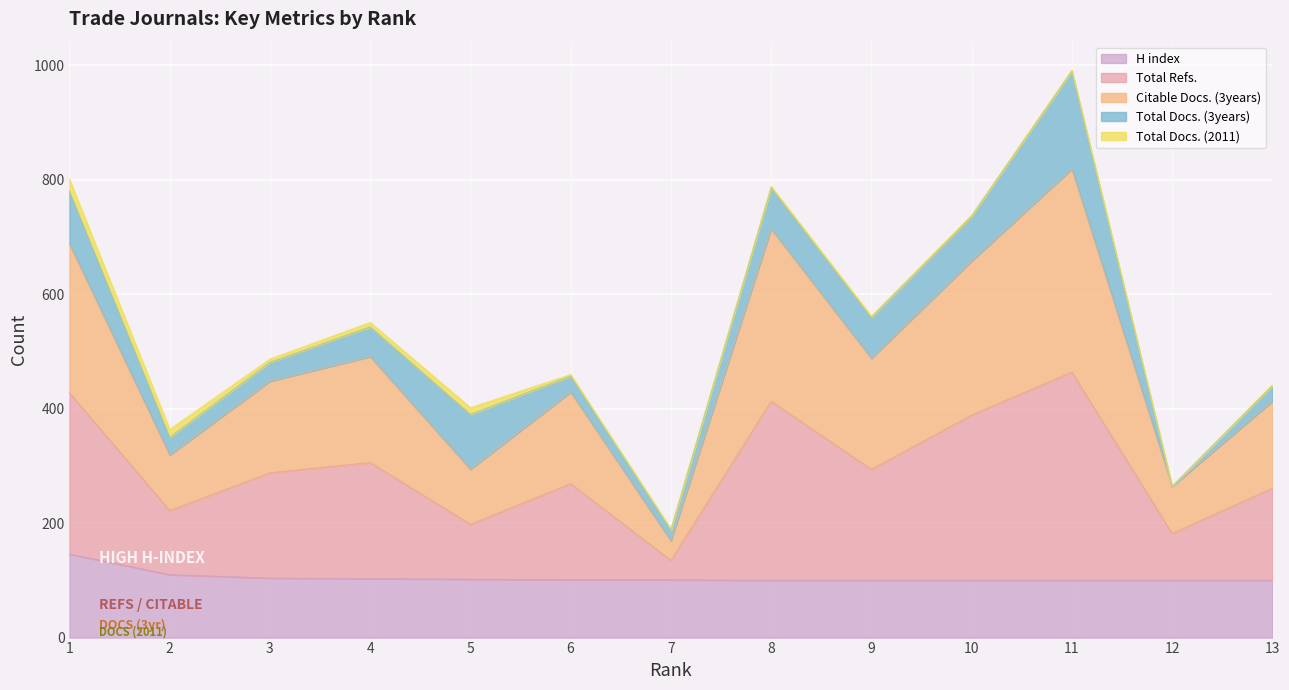

What is the minimum value for H index?

100